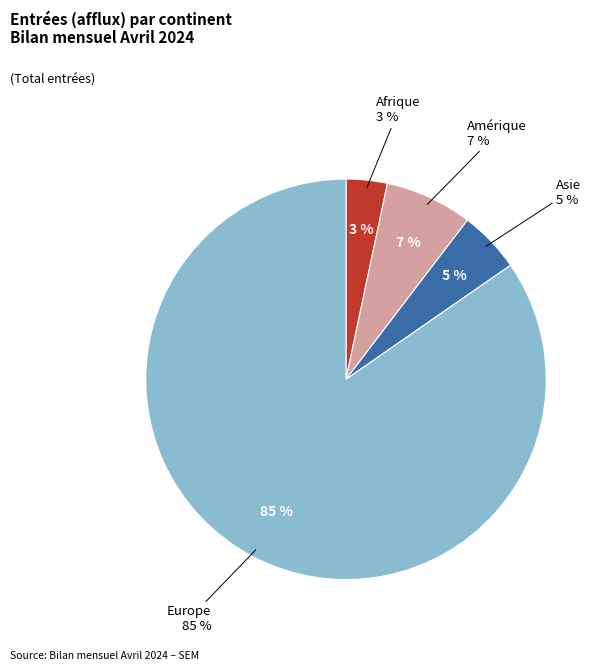

Which category has the biggest portion of the pie?

Europe